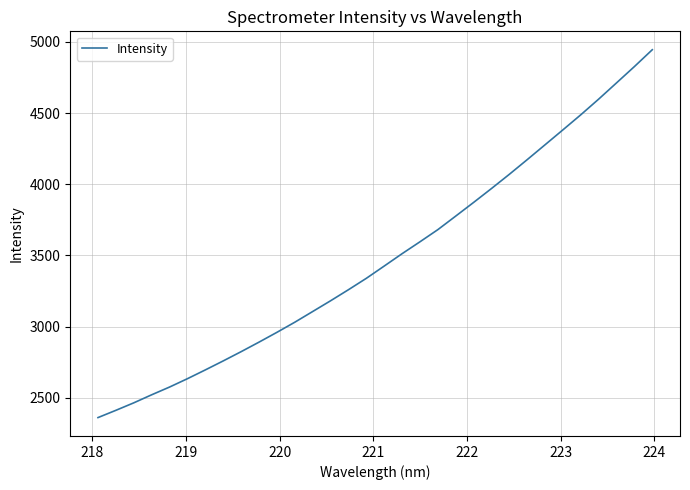

What is the difference between the maximum and minimum values?

2583.0